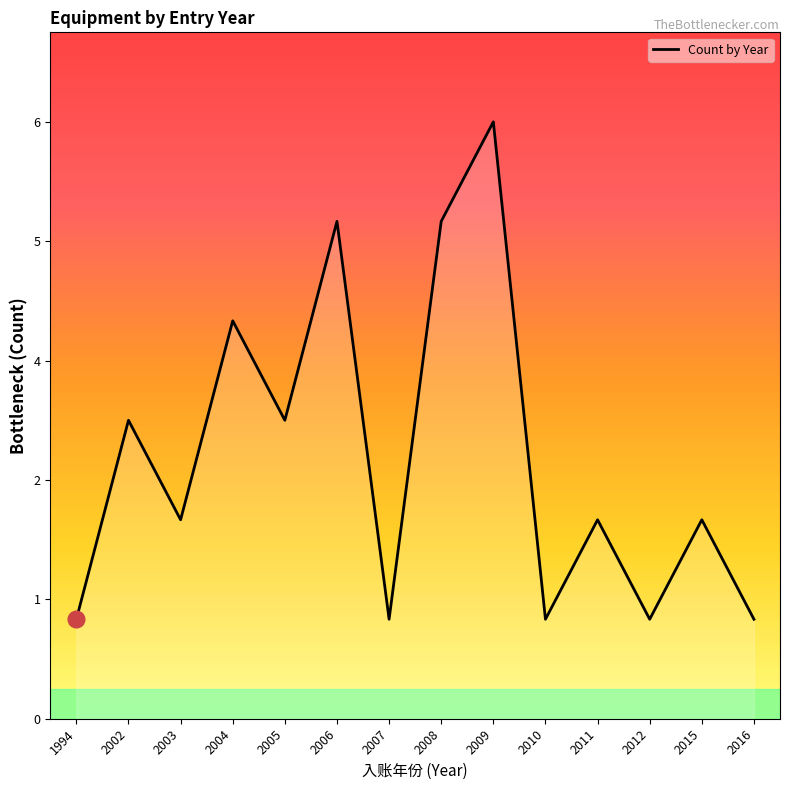

Does the chart display data point markers on the line(s)?

No